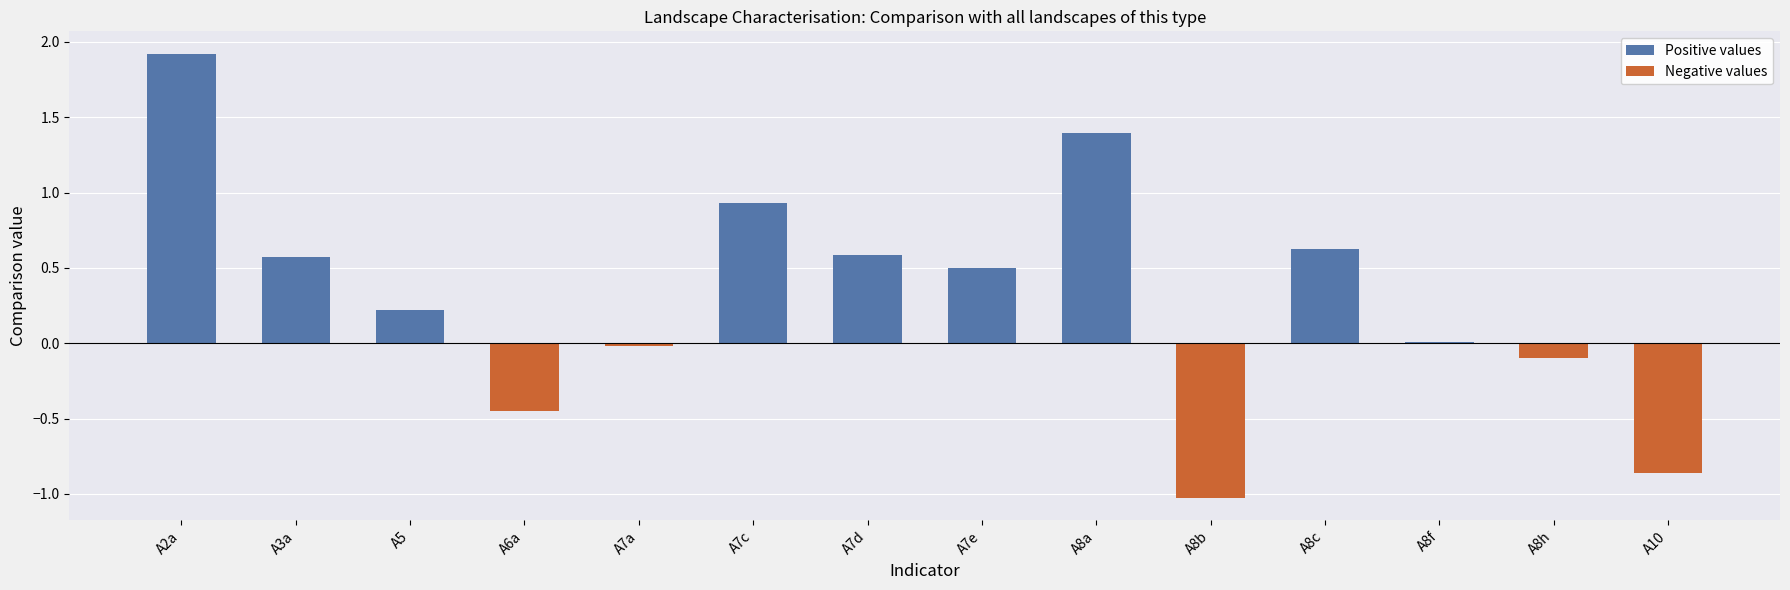

How many data points in Negative values are less than 0?

5